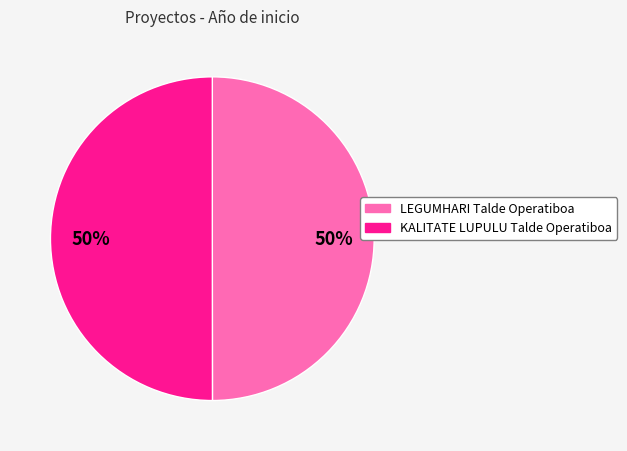

To the nearest percent, what percentage of the pie is KALITATE LUPULU Talde Operatiboa?

50%